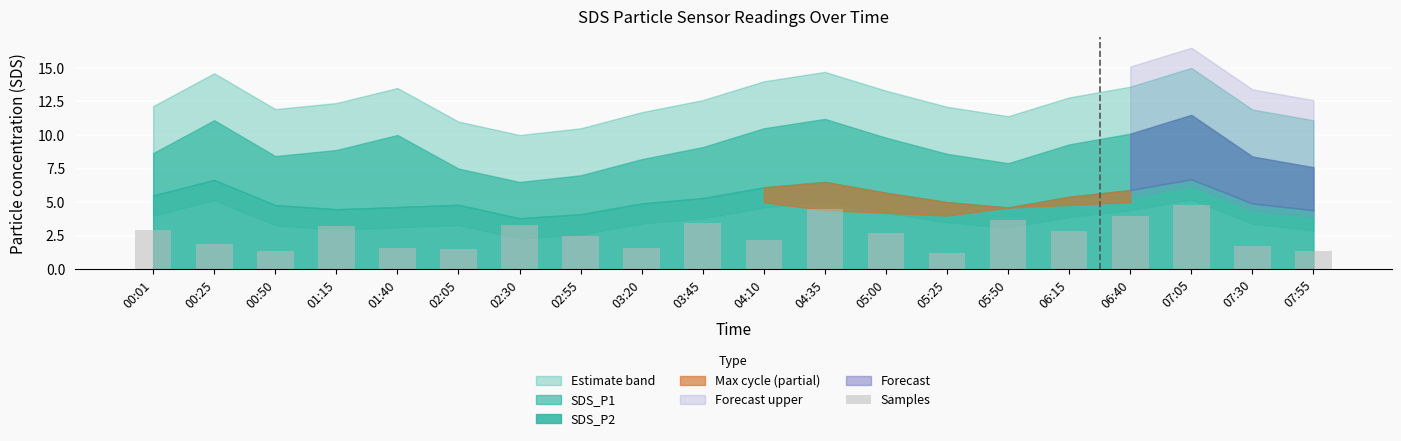

What is the label of the 7th bar from the right?

05:25